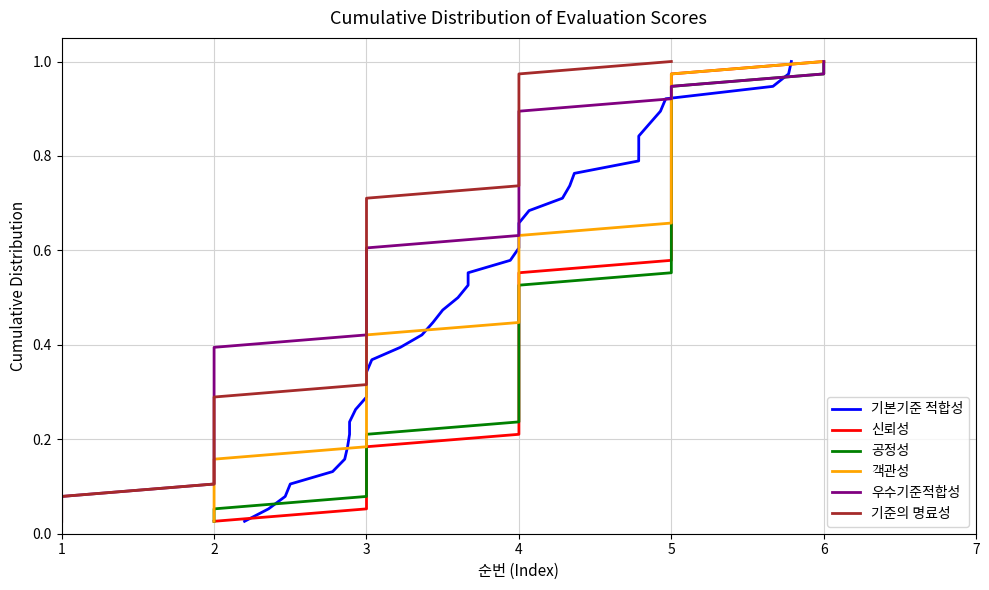

Which series has the largest range (max minus min)?

기본기준 적합성